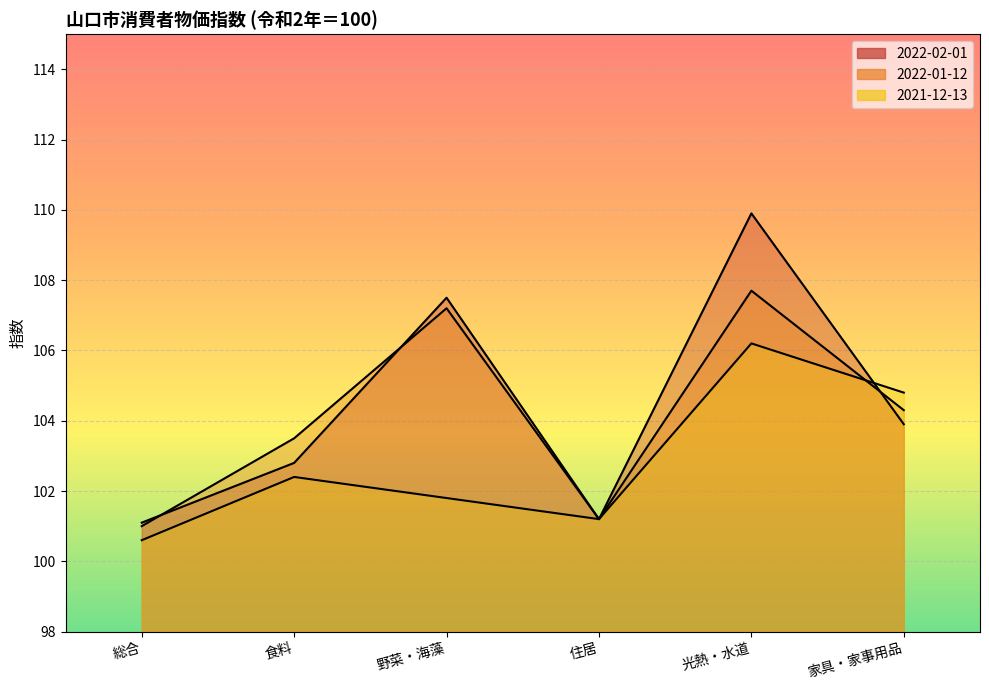

Rank the series by their average value, from lowest to highest.

2021-12-13, 2022-01-12, 2022-02-01